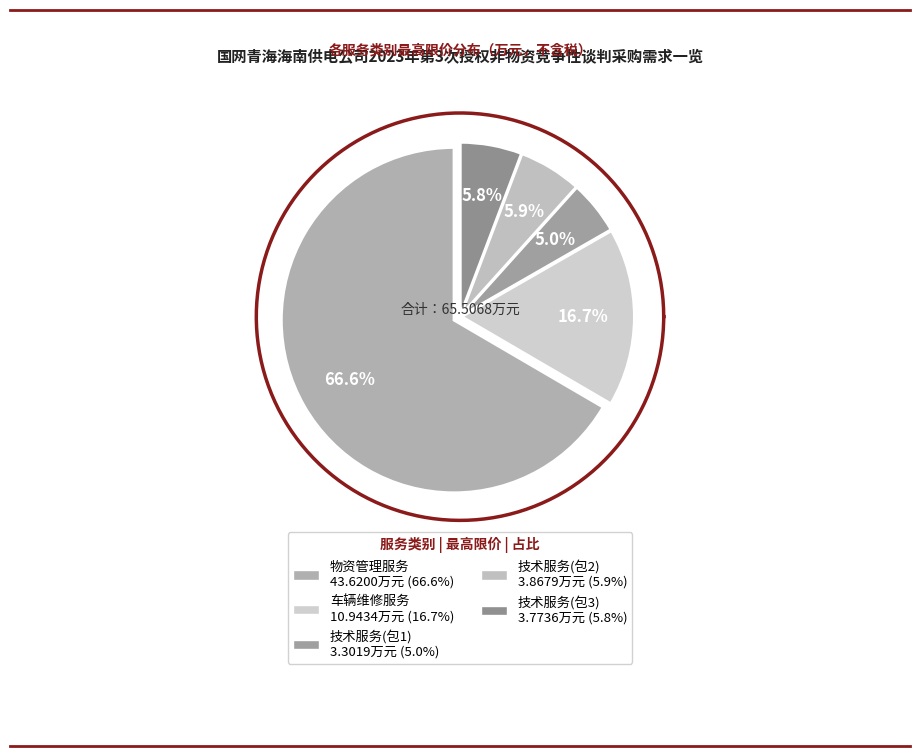

The 技术服务(包2) slice represents 15% of the pie. True or false?

False